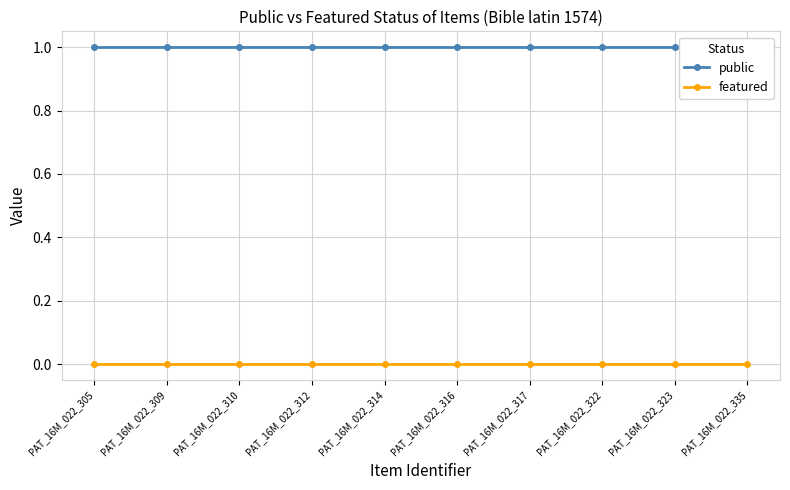

True or false: public and featured cross at least once.

False